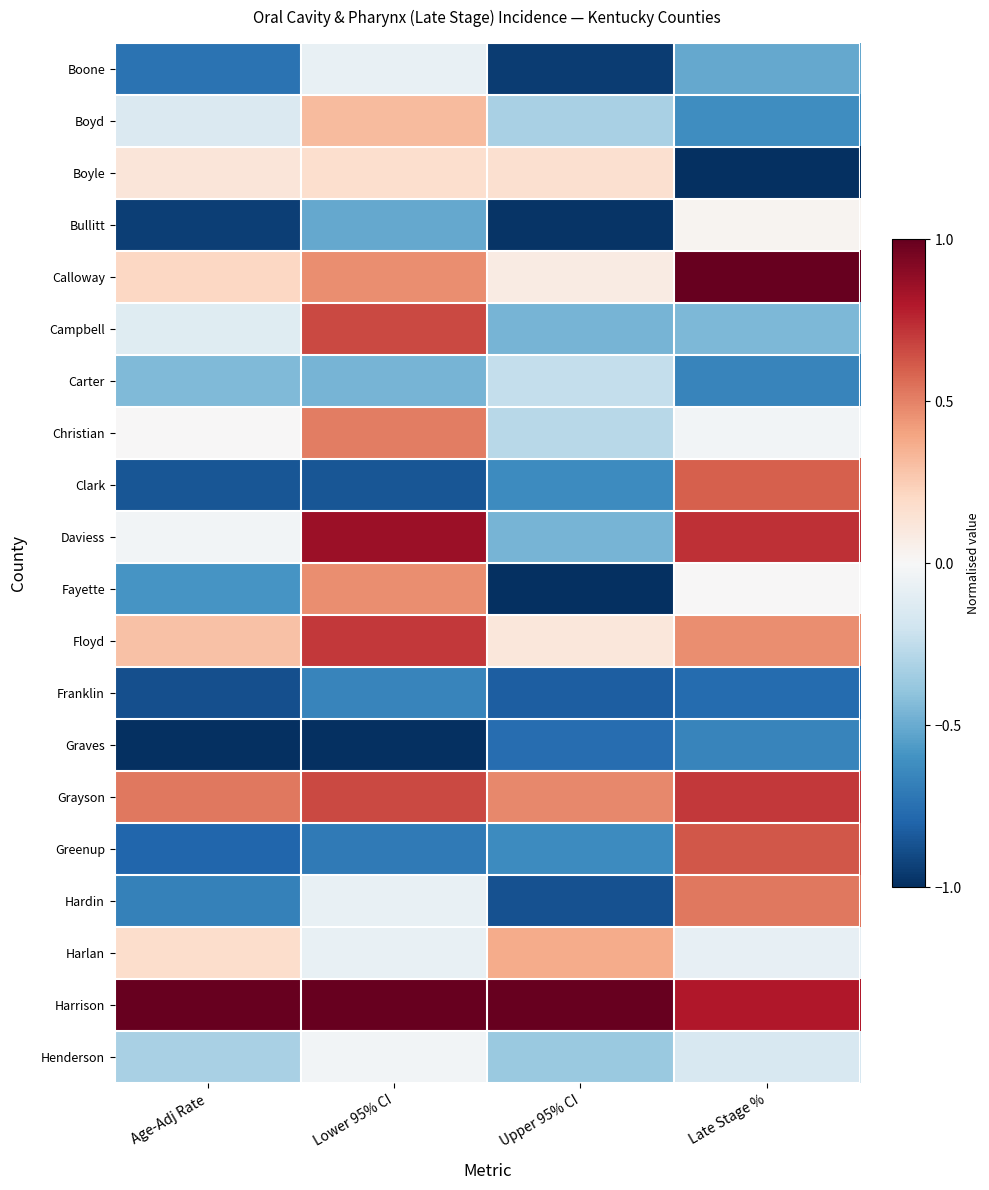

At which category is the sum across all series the highest?

Lower 95% CI